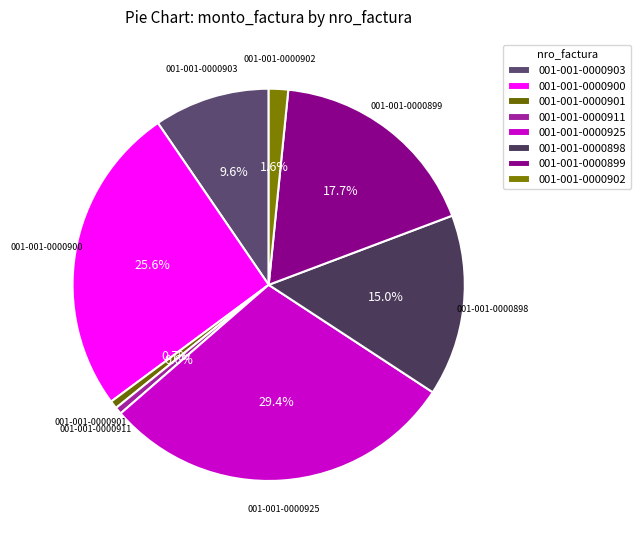

To the nearest percent, what portion does 001-001-0000898 represent?

15%